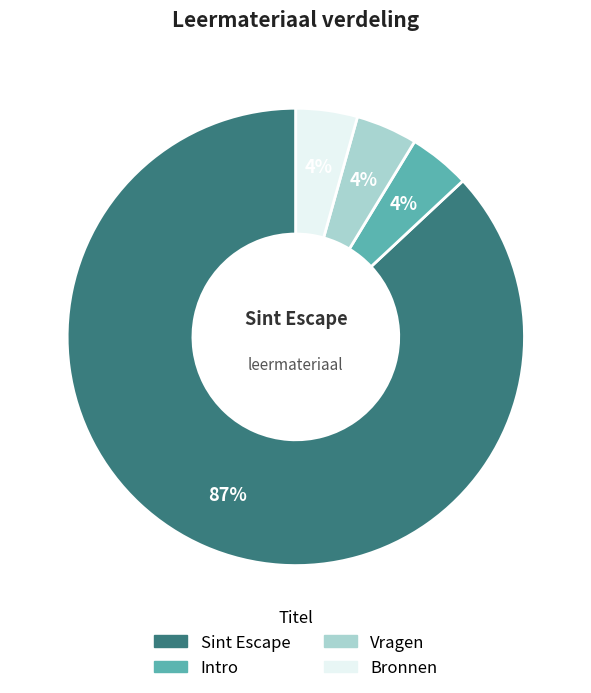

Approximately how many times larger is the value at Vragen compared to Bronnen?

1.0